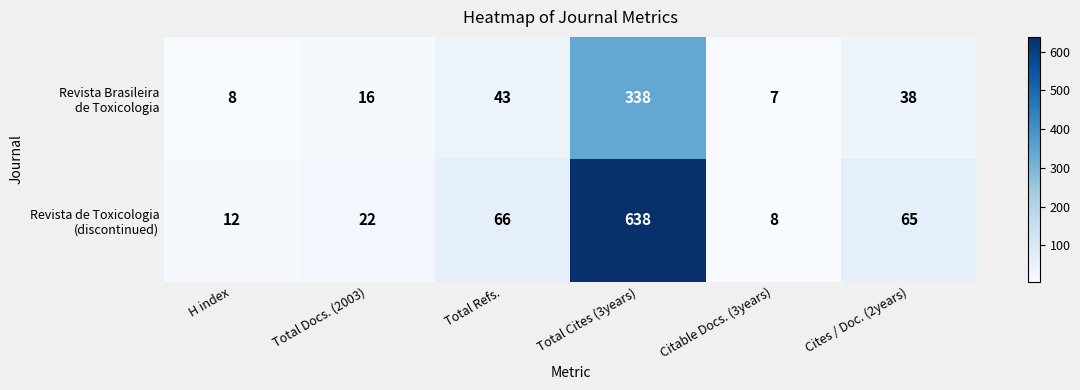

What is the total value across all series at Total Cites (3years)?

976